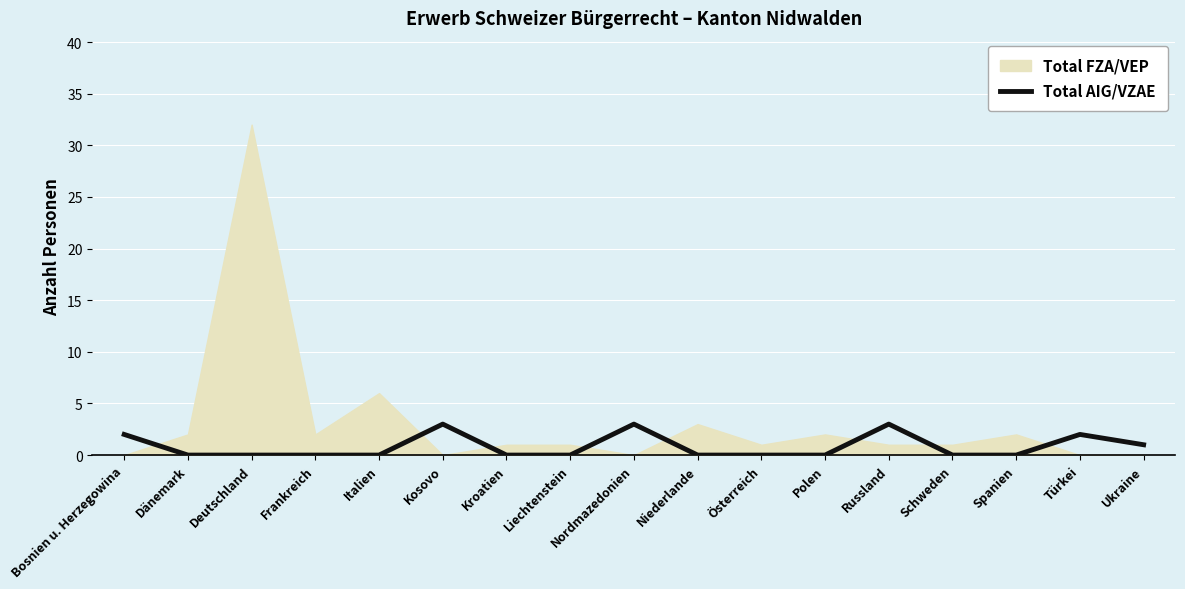

Is it true that the value at Bosnien u. Herzegowina is 3?

False